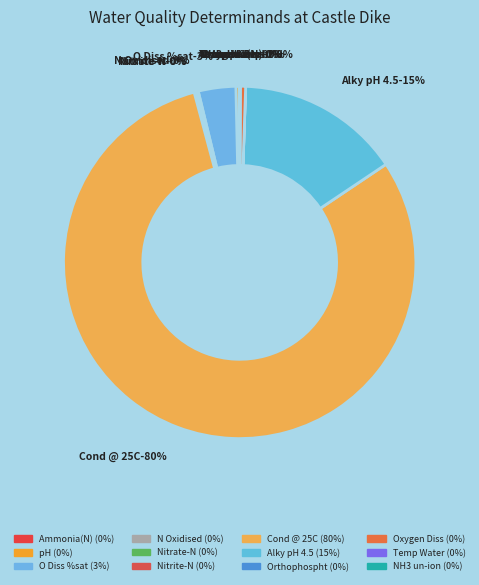

To the nearest percent, what portion does Alky pH 4.5 represent?

15%